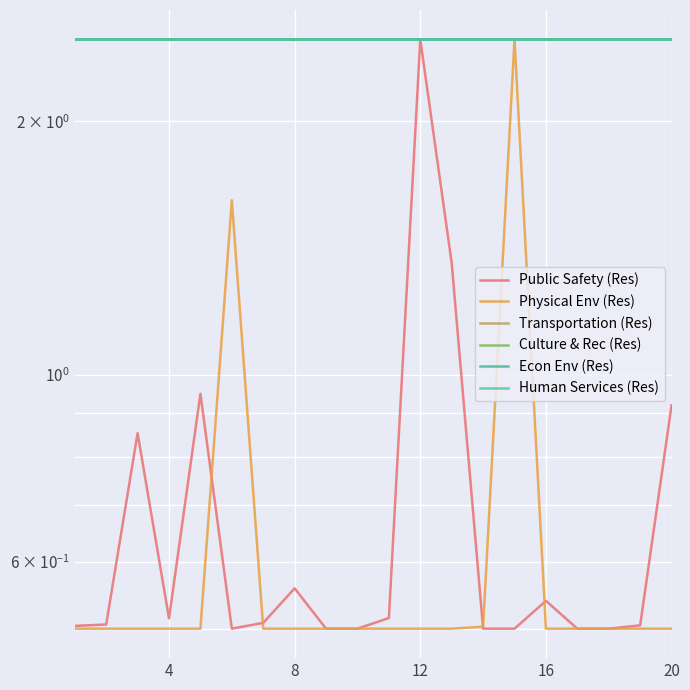

Reading left to right, what are all the values shown in this chart?

Public Safety (Res): 0.5	0.5	0.9	0.5	0.9	0.5	0.5	0.6	0.5	0.5	0.5	2.5	1.4	0.5	0.5	0.5	0.5	0.5	0.5	0.9
Physical Env (Res): 0.5	0.5	0.5	0.5	0.5	1.6	0.5	0.5	0.5	0.5	0.5	0.5	0.5	0.5	2.5	0.5	0.5	0.5	0.5	0.5
Transportation (Res): 2.5	2.5	2.5	2.5	2.5	2.5	2.5	2.5	2.5	2.5	2.5	2.5	2.5	2.5	2.5	2.5	2.5	2.5	2.5	2.5
Culture & Rec (Res): 2.5	2.5	2.5	2.5	2.5	2.5	2.5	2.5	2.5	2.5	2.5	2.5	2.5	2.5	2.5	2.5	2.5	2.5	2.5	2.5
Econ Env (Res): 2.5	2.5	2.5	2.5	2.5	2.5	2.5	2.5	2.5	2.5	2.5	2.5	2.5	2.5	2.5	2.5	2.5	2.5	2.5	2.5
Human Services (Res): 2.5	2.5	2.5	2.5	2.5	2.5	2.5	2.5	2.5	2.5	2.5	2.5	2.5	2.5	2.5	2.5	2.5	2.5	2.5	2.5